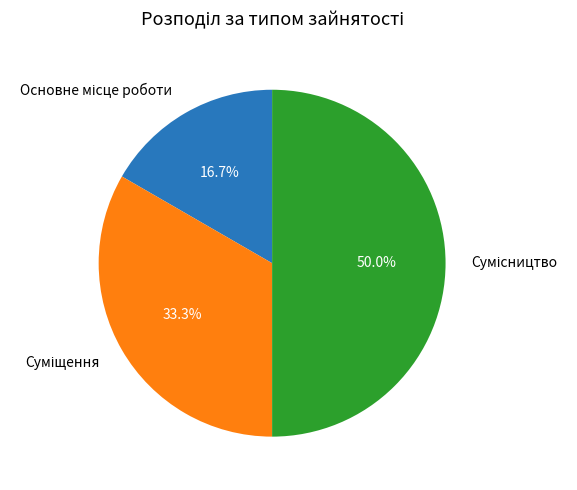

Count the number of slices in the pie.

3